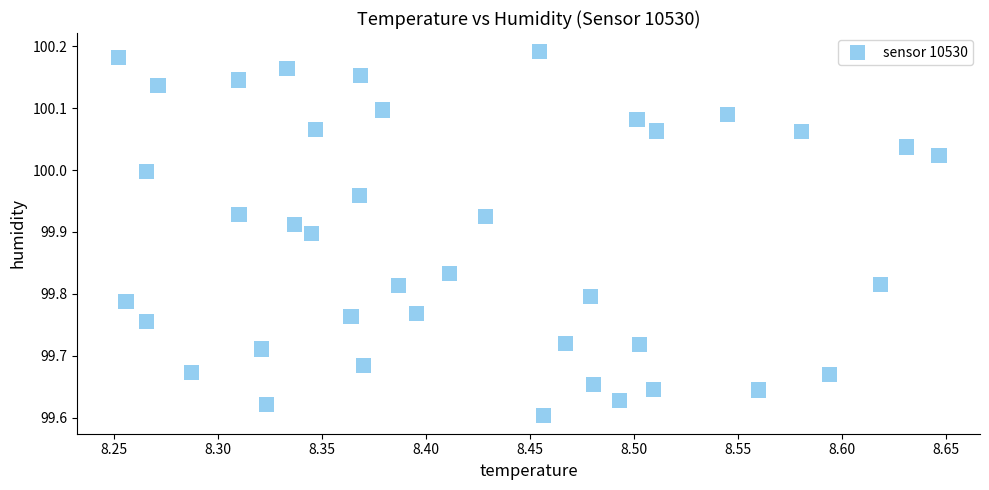

What is the range of Y values (max minus min)?

0.6